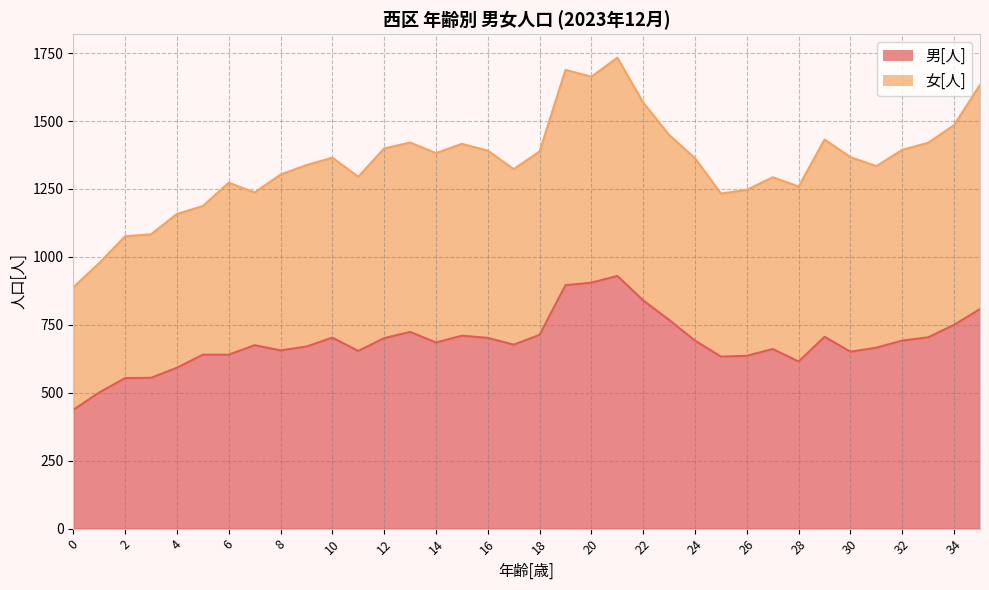

List the labels in order of value, largest first.

21, 20, 19, 22, 35, 23, 34, 13, 18, 15, 29, 33, 10, 16, 12, 24, 32, 14, 17, 7, 9, 31, 27, 8, 11, 30, 5, 6, 26, 25, 28, 4, 3, 2, 1, 0